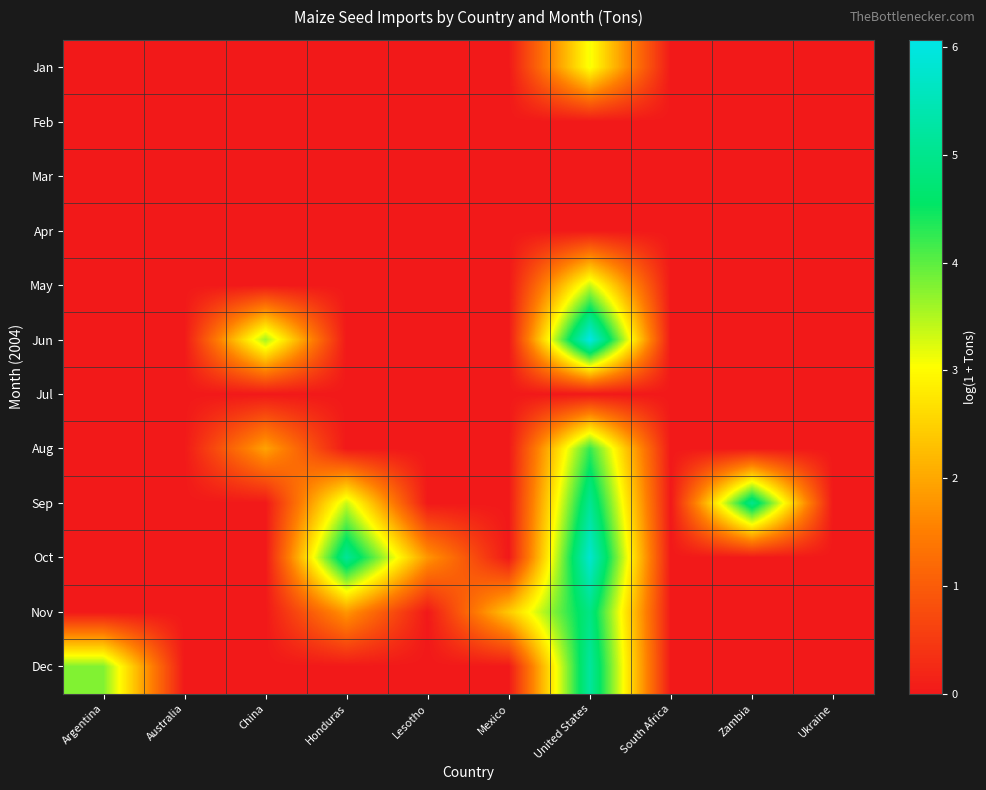

Which series has the largest range (max minus min)?

Jun